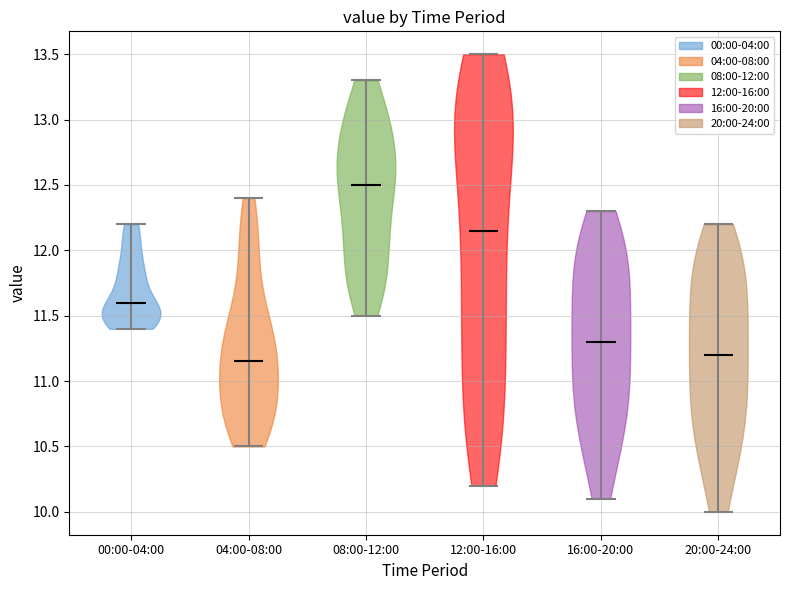

Reading left to right, read every violin against the y-axis: where its median line is, and the lowest and highest points it reaches. The values are not printed on the chart, so give them approximately, as read against the axis.

00:00-04:00: median line 11.60, lowest point 11.40, highest point 12.20
04:00-08:00: median line 11.15, lowest point 10.50, highest point 12.40
08:00-12:00: median line 12.50, lowest point 11.50, highest point 13.30
12:00-16:00: median line 12.15, lowest point 10.20, highest point 13.50
16:00-20:00: median line 11.30, lowest point 10.10, highest point 12.30
20:00-24:00: median line 11.20, lowest point 10.00, highest point 12.20